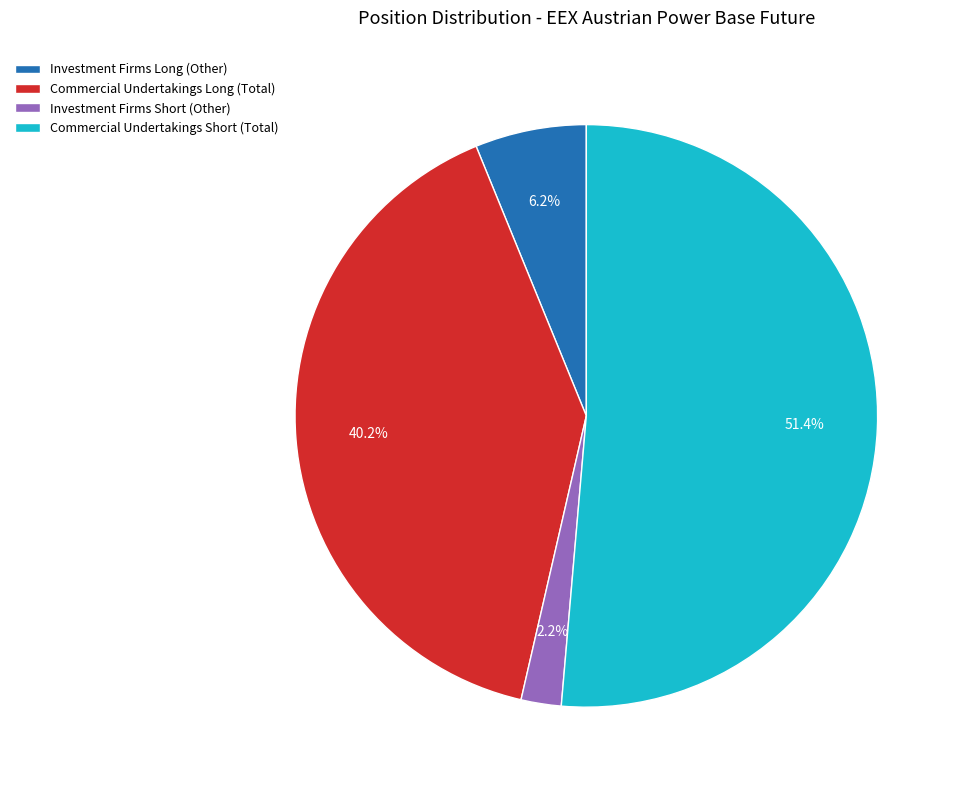

Rank the categories by value from lowest to highest.

Investment Firms Short (Other), Investment Firms Long (Other), Commercial Undertakings Long (Total), Commercial Undertakings Short (Total)